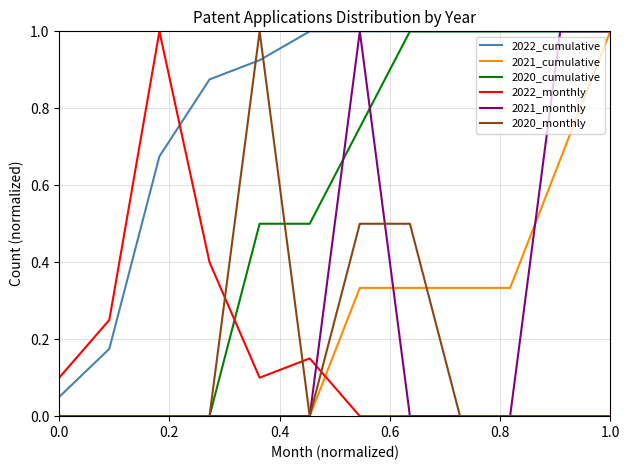

Which series has the largest total across all categories?

2022_cumulative